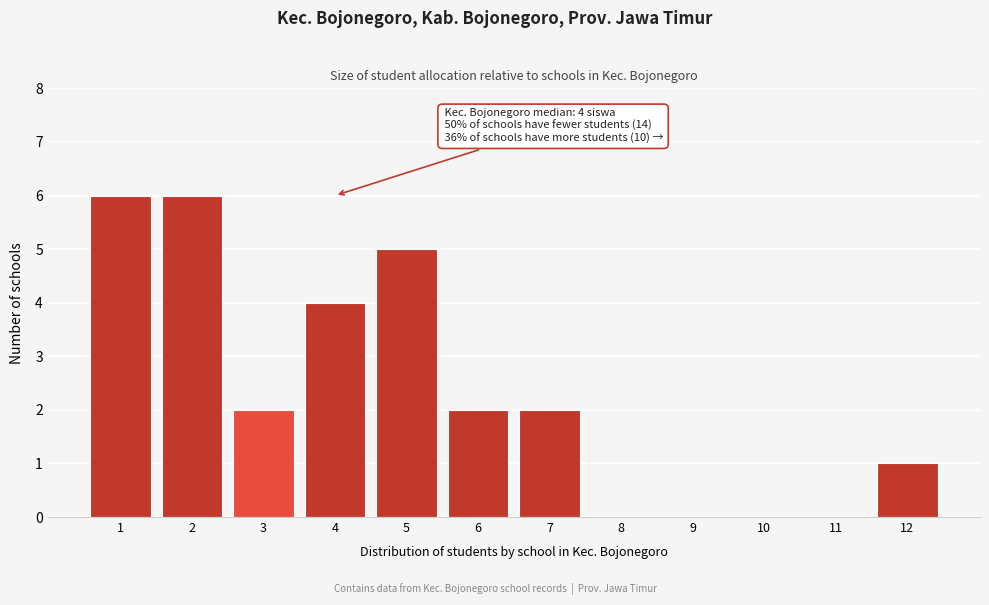

Reading left to right, what are all the values shown in this chart?

1=6	2=6	3=2	4=4	5=5	6=2	7=2	8=0	9=0	10=0	11=0	12=1